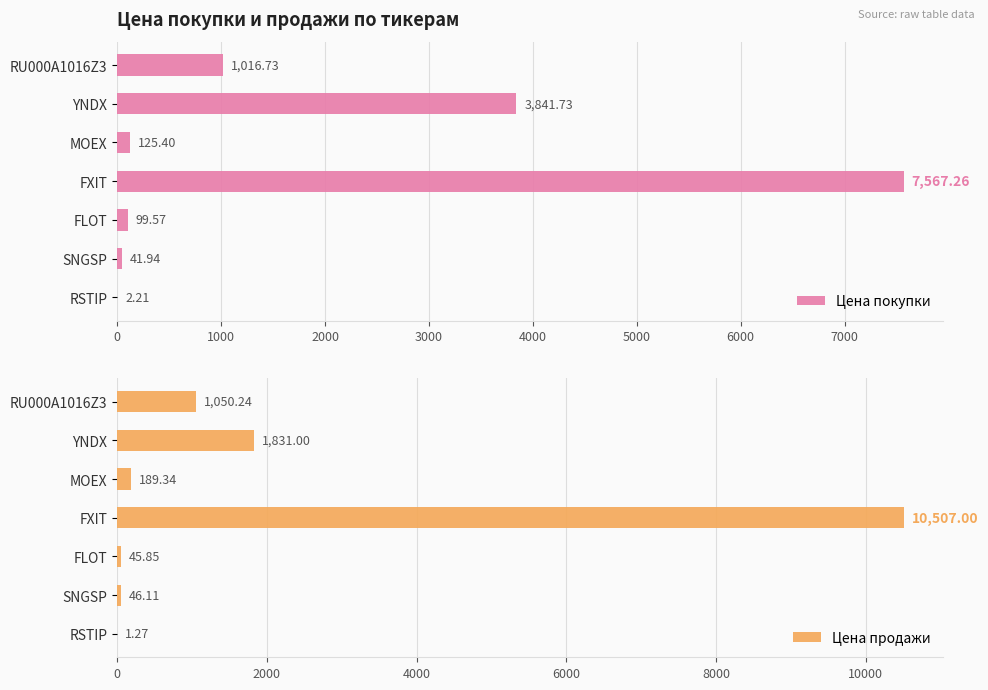

The value of Цена продажи at MOEX is 189.3. True or false?

True